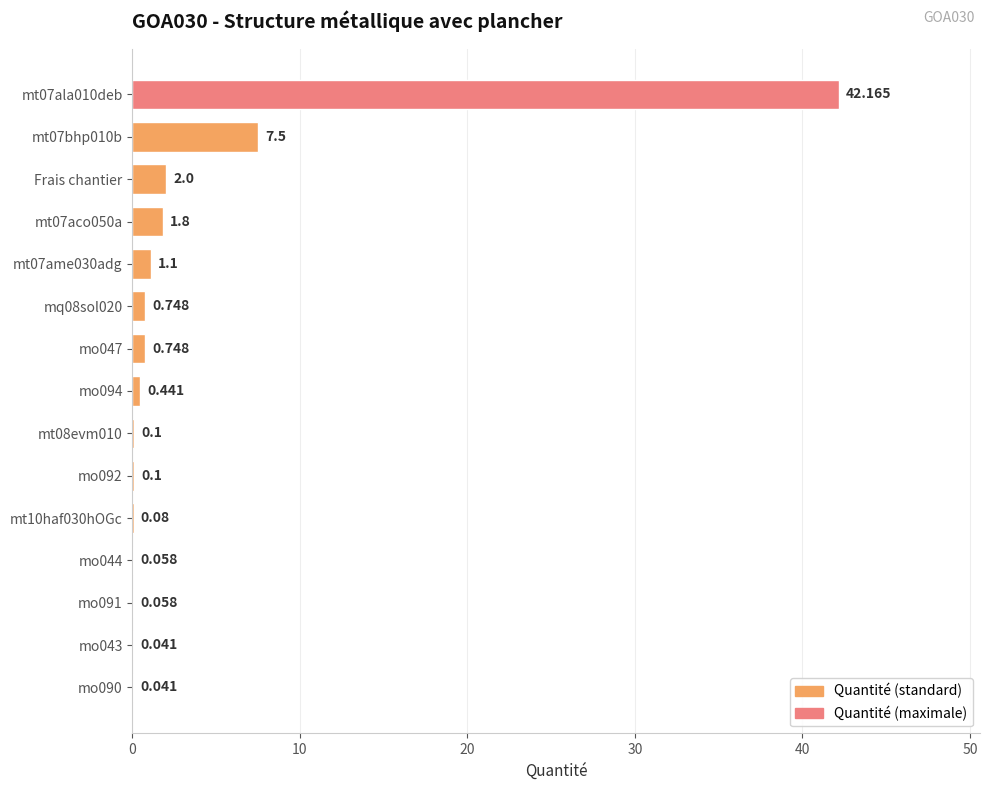

Count the number of data series in this chart.

1